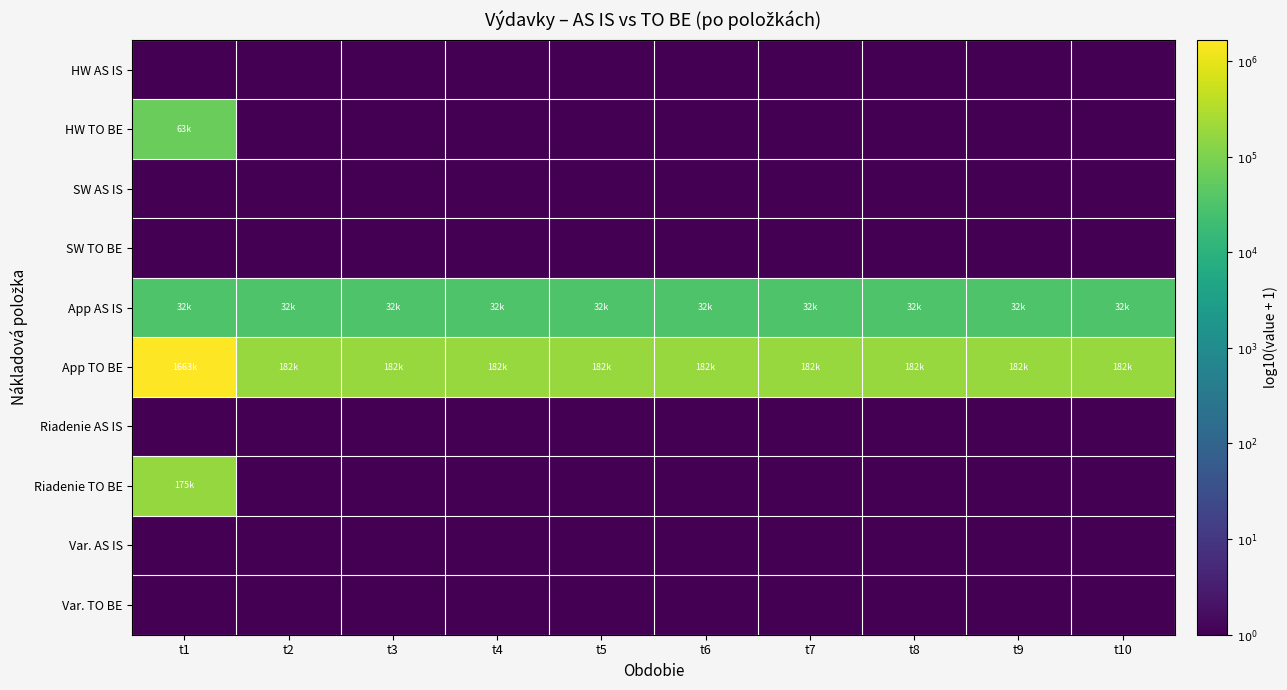

At which category is the sum across all series the highest?

t1